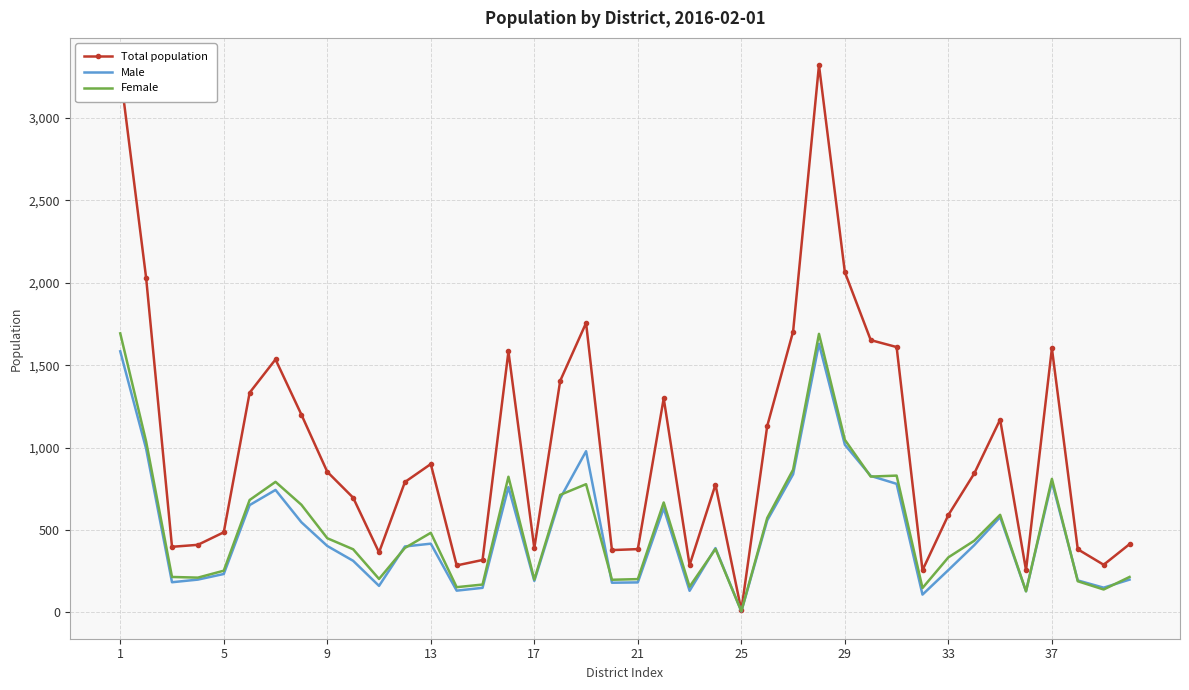

Which series has the largest total across all categories?

Total population